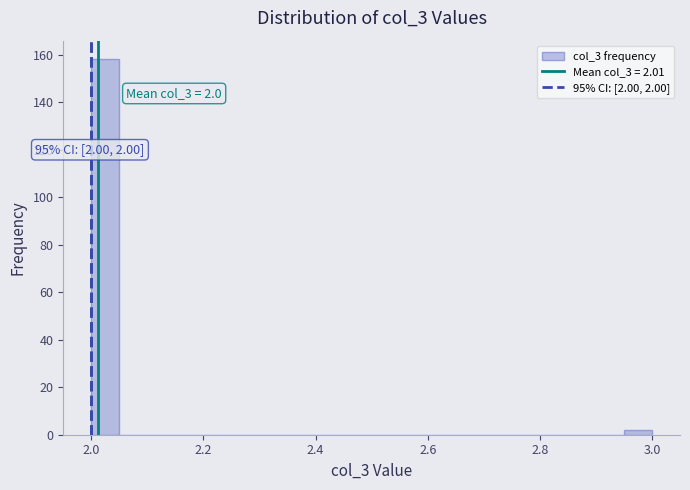

Around what value on the x-axis is the tallest bar? Give the approximate position of its centre, as read against the axis.

2.02